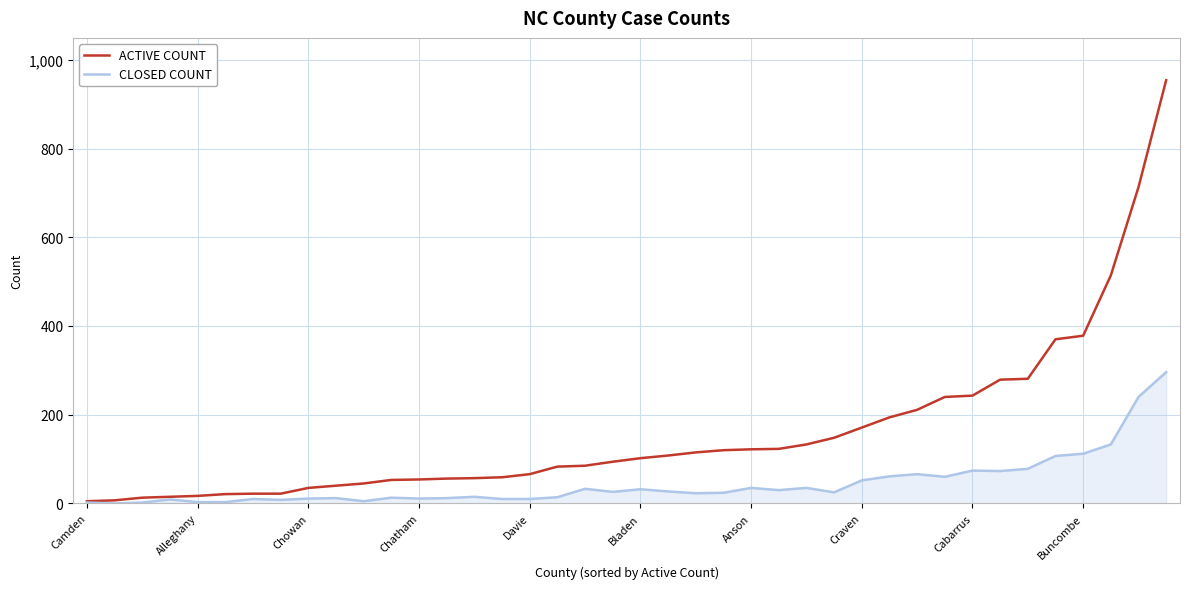

How many distinct data groups are displayed?

2